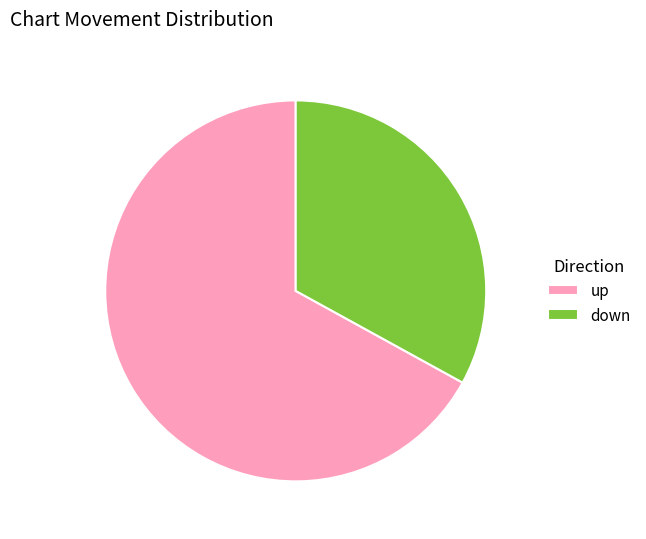

Which slice is the largest?

up